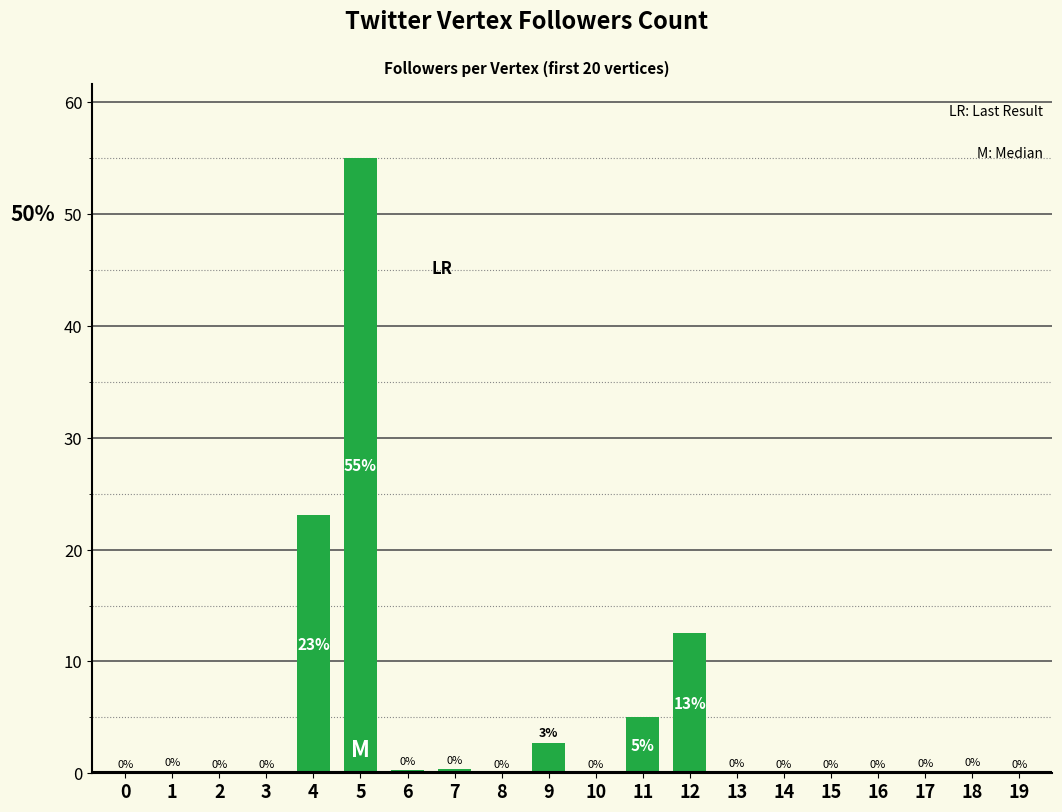

At which label is the value closest to 27?

4